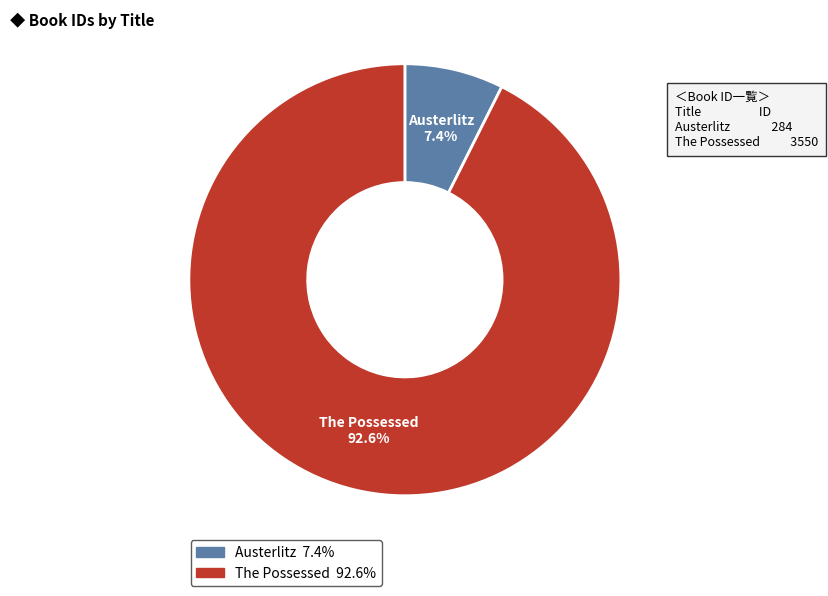

Between The Possessed and Austerlitz, which is larger?

The Possessed